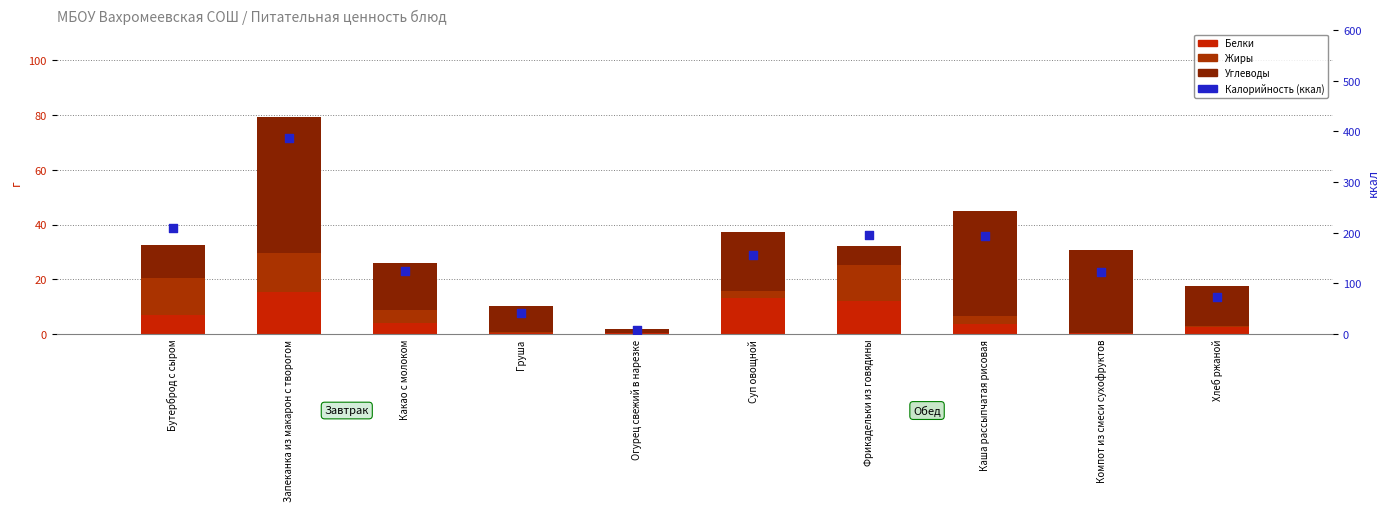

Which series reaches the minimum Y coordinate?

Жиры